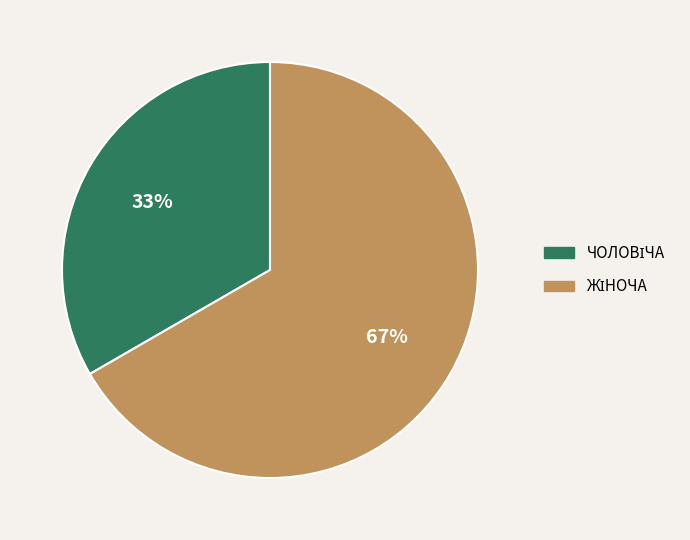

Does any single category account for the majority?

Yes